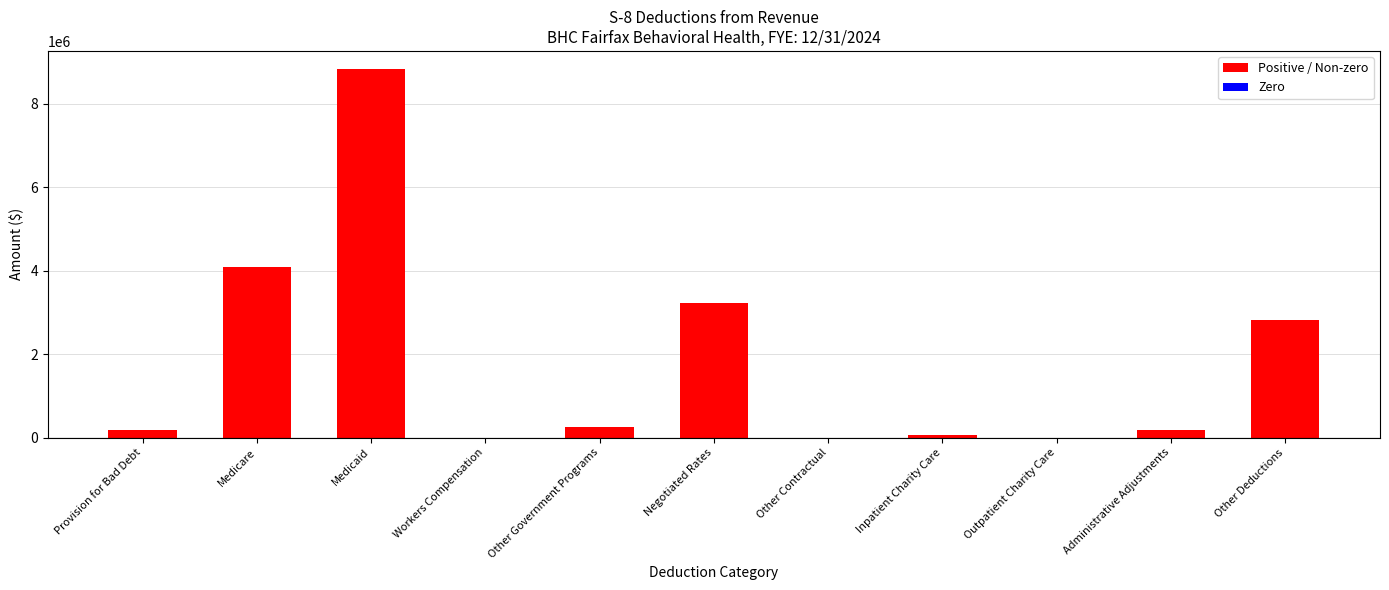

How many data points does each series have?

11